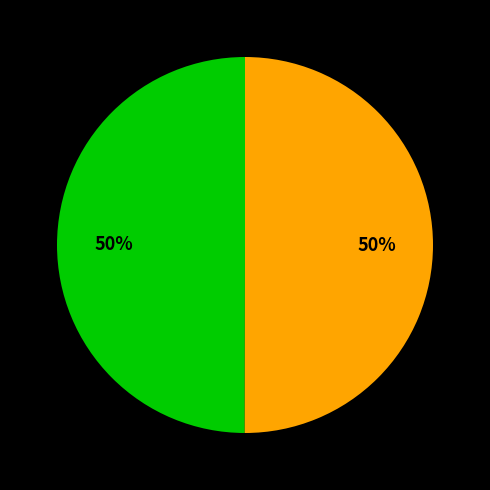

To the nearest percent, what is the average slice percentage?

50%